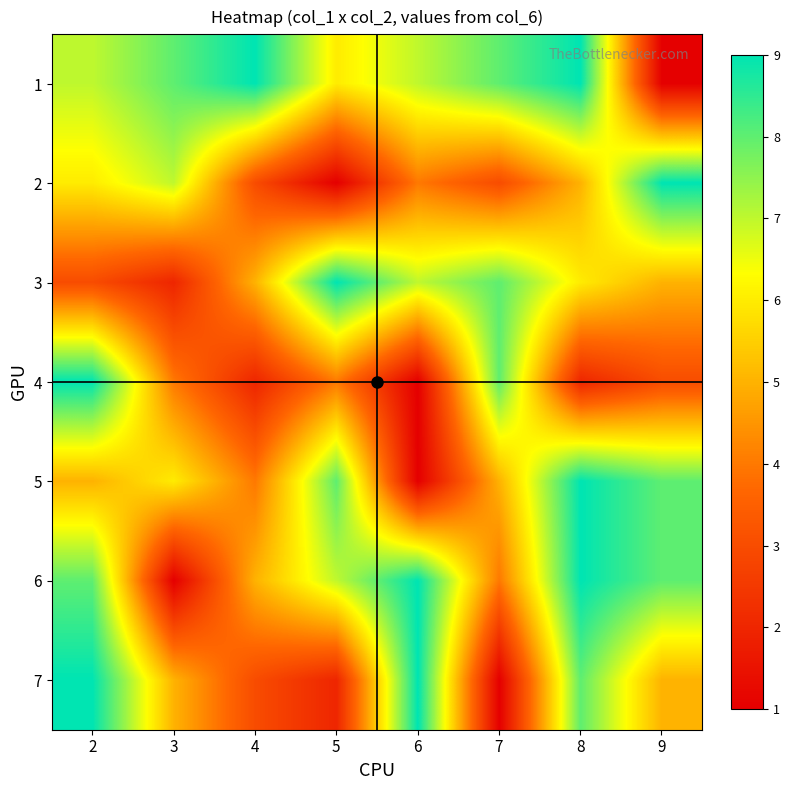

Reading left to right, what are all the values shown in this chart?

1: 2=7	3=8	4=9	5=6	6=7	7=8	8=9	9=1
2: 2=6	3=7	4=3	5=1	6=4	7=3	8=5	9=9
3: 2=3	3=2	4=5	5=9	6=7	7=8	8=6	9=5
4: 2=9	3=4	4=2	5=4	6=1	7=8	8=2	9=3
5: 2=5	3=6	4=4	5=8	6=1	7=5	8=9	9=8
6: 2=8	3=1	4=5	5=7	6=9	7=4	8=9	9=8
7: 2=9	3=5	4=3	5=2	6=9	7=1	8=8	9=5